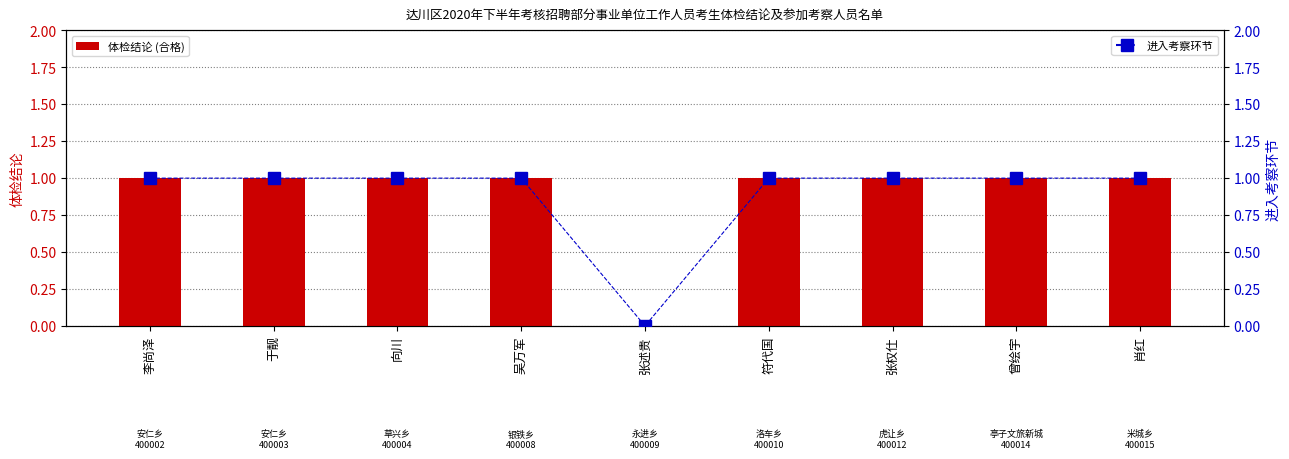

What is the maximum value for 体检结论(合格=1)?

1